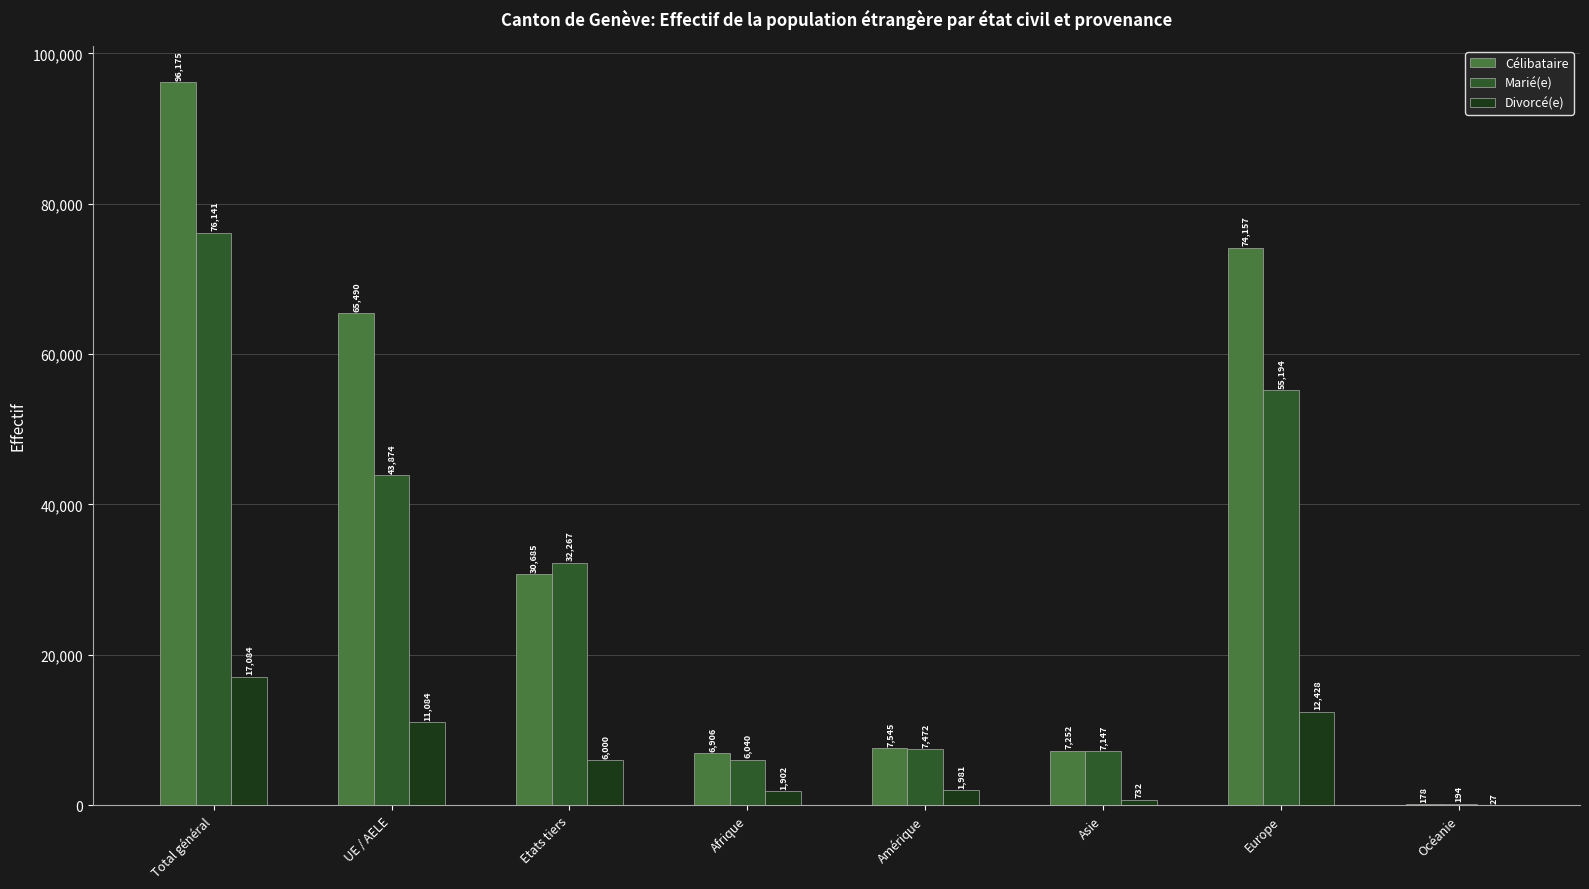

How many distinct data groups are displayed?

3